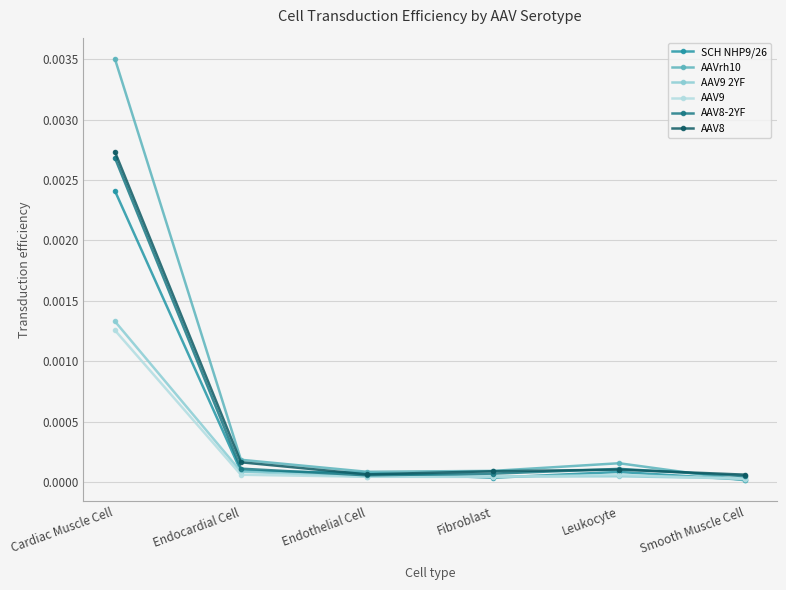

Which series has the largest range (max minus min)?

AAVrh10